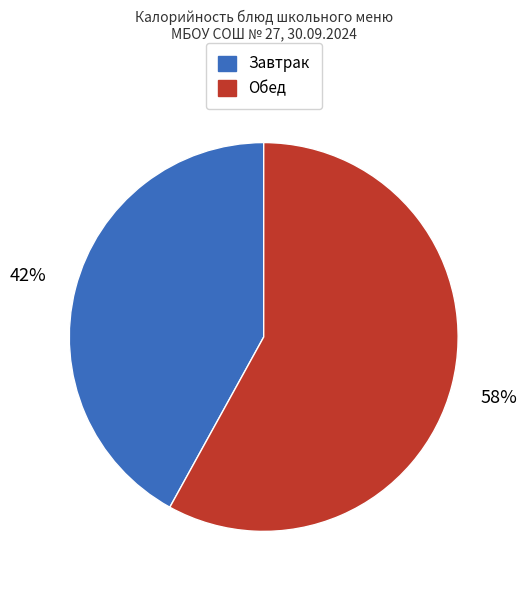

To the nearest percent, what is the difference between the largest and smallest slice percentages?

16%